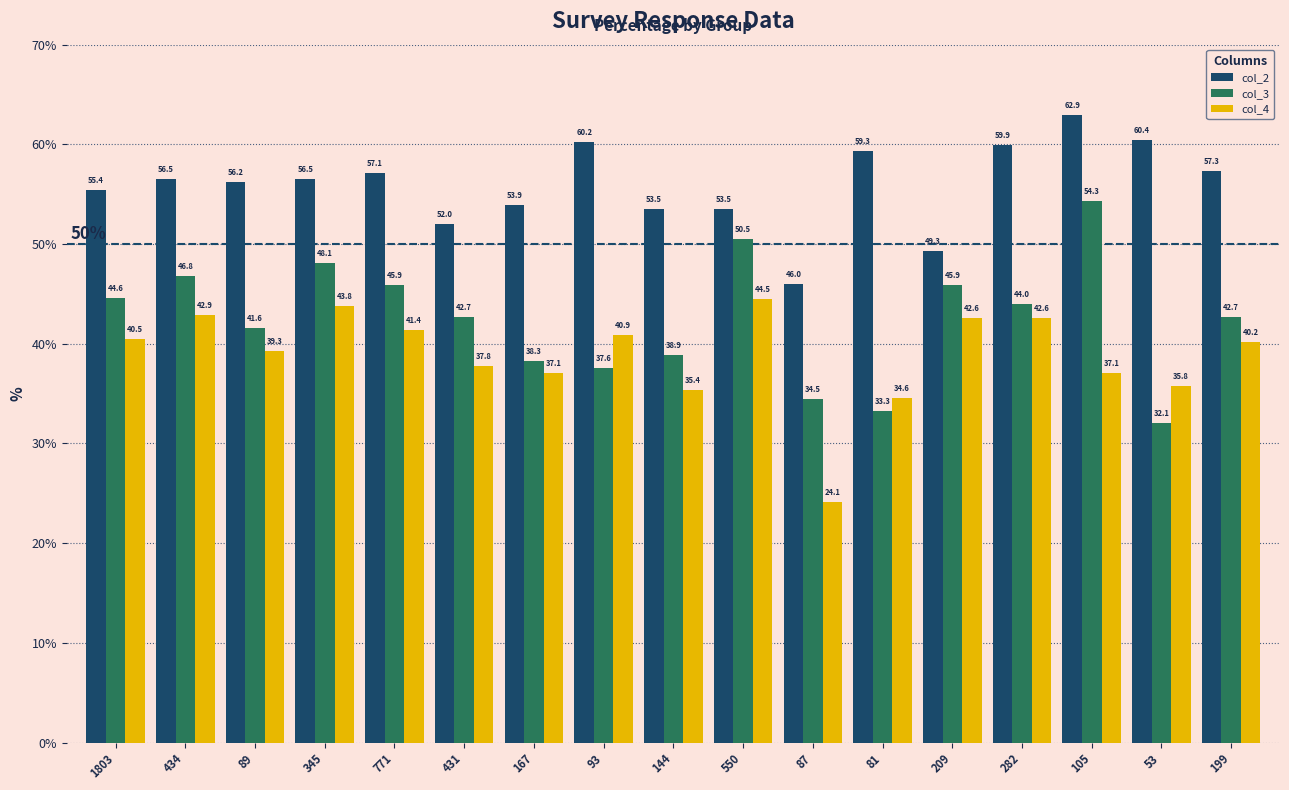

Is it true that col_2 equals 49.3 at 209?

True